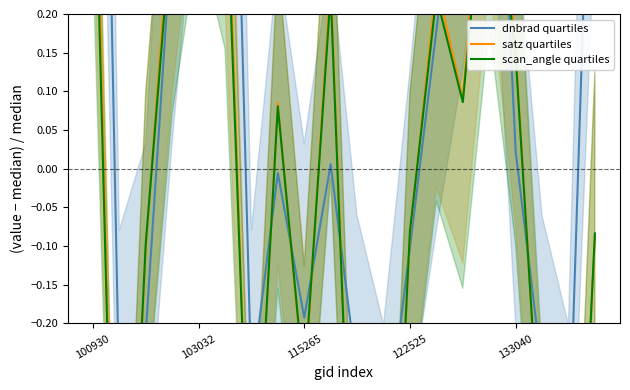

Is the value of dnbrad quartiles at 10 greater than the value of satz quartiles at 11?

Yes